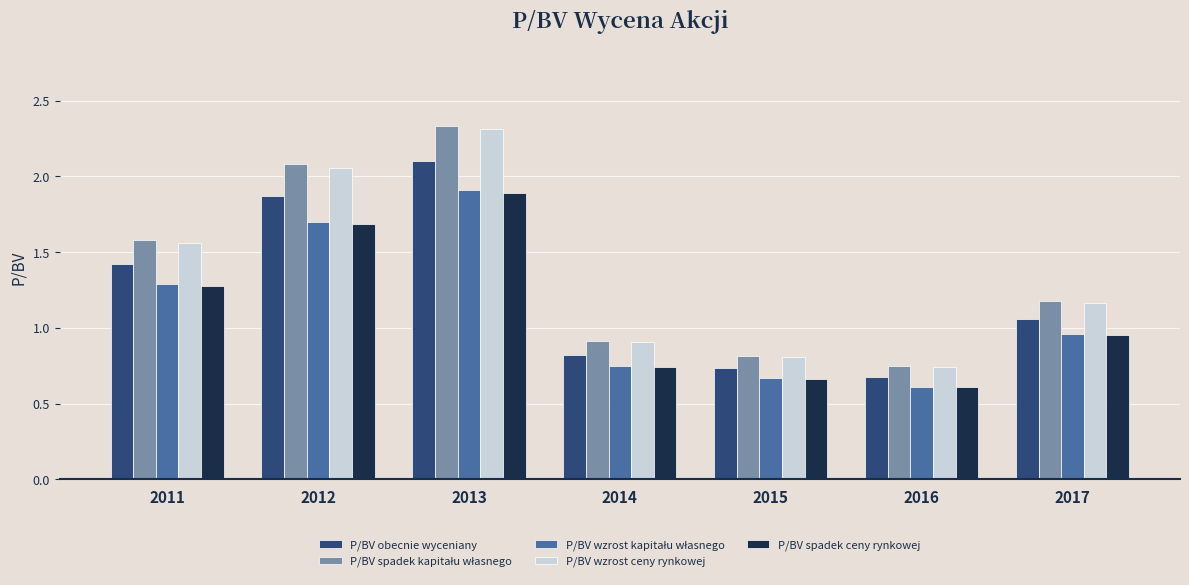

How many groups of bars are there?

7